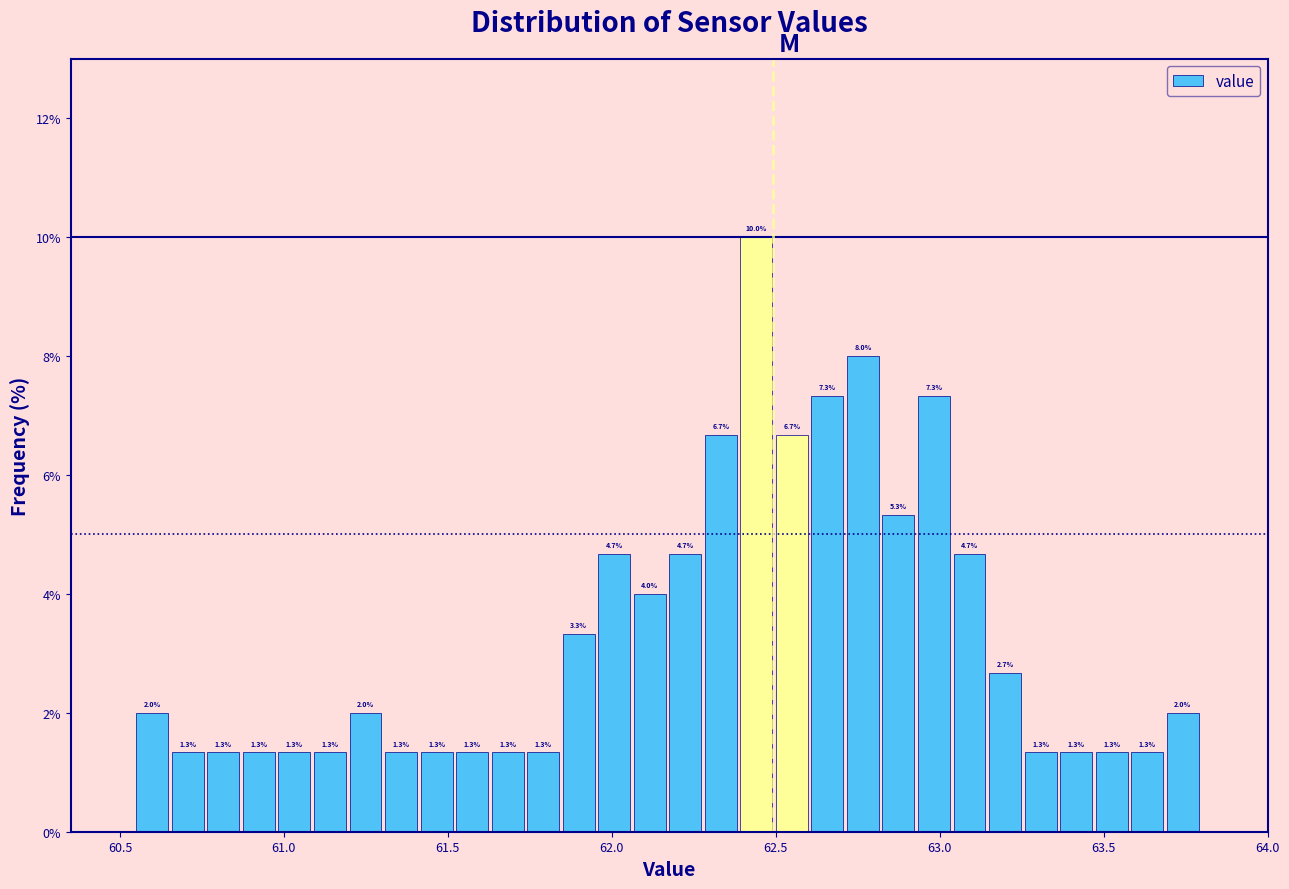

Around what value on the x-axis is the tallest bar? Give the approximate position of its centre, as read against the axis.

62.45